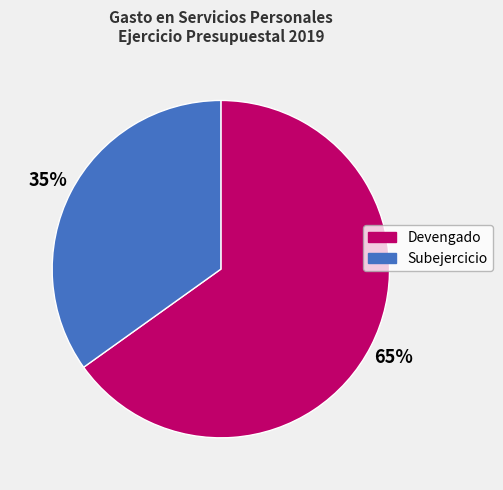

What is the ratio of the value at Subejercicio to the value at Devengado?

0.5